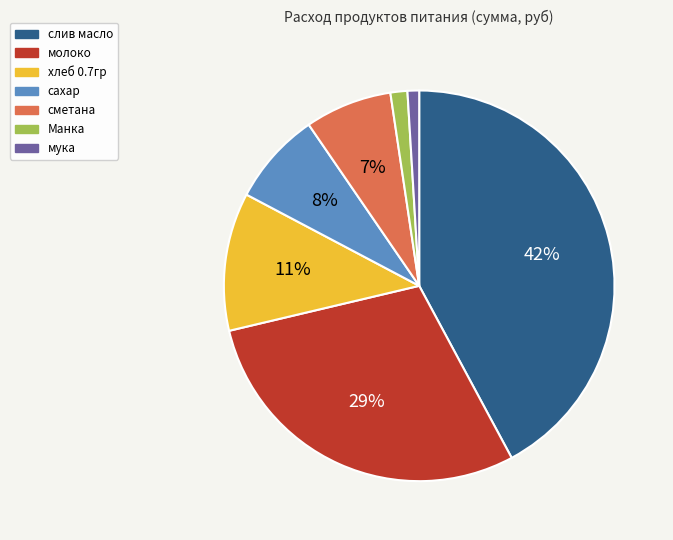

Is молоко the majority of the pie?

No